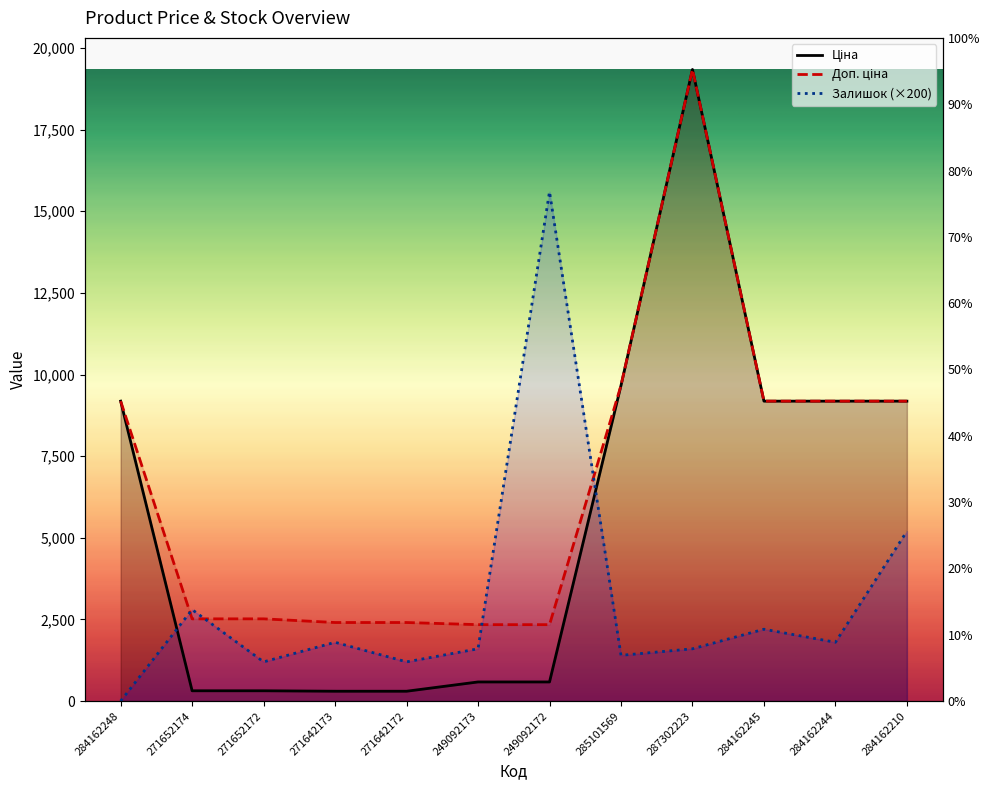

True or false: Доп. ціна has more than 0 points higher than both neighbors.

True